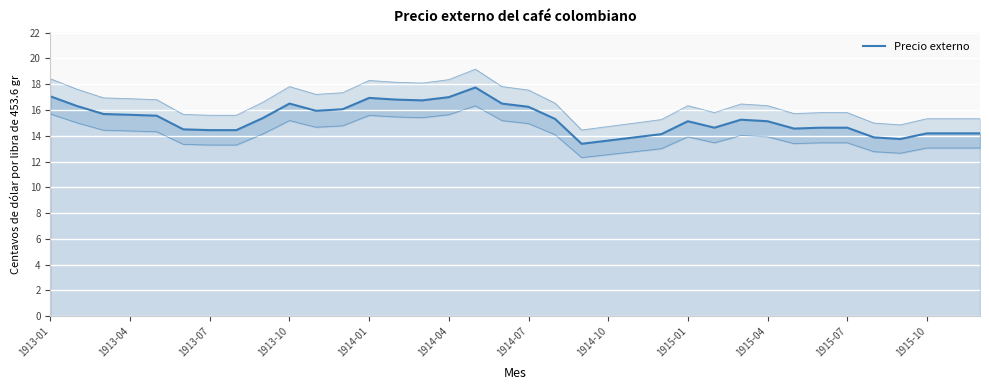

Which has a higher value, 14 or 23?

14